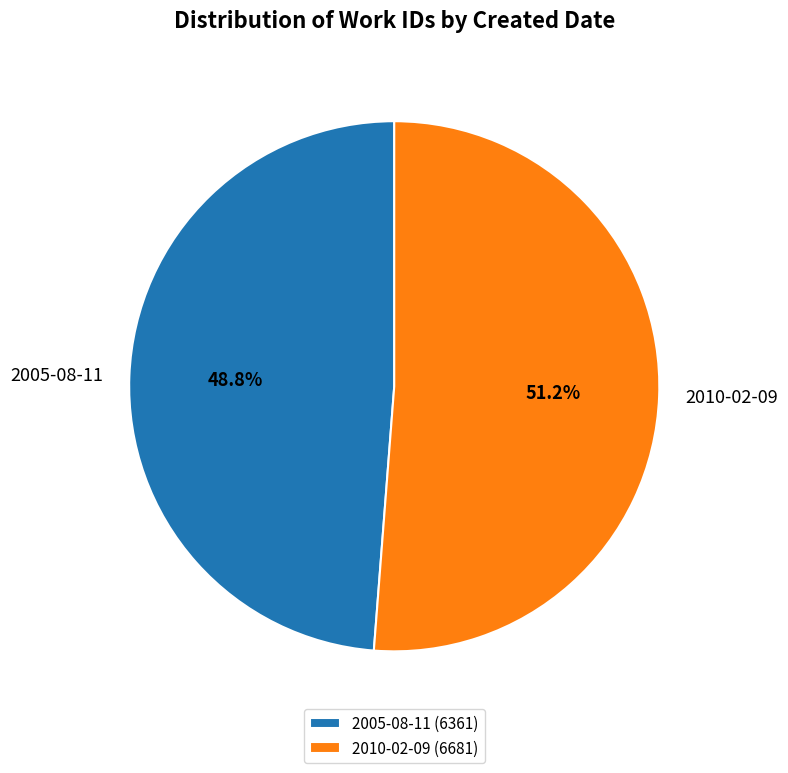

Is it true that 2010-02-09 is 44% of the pie?

False